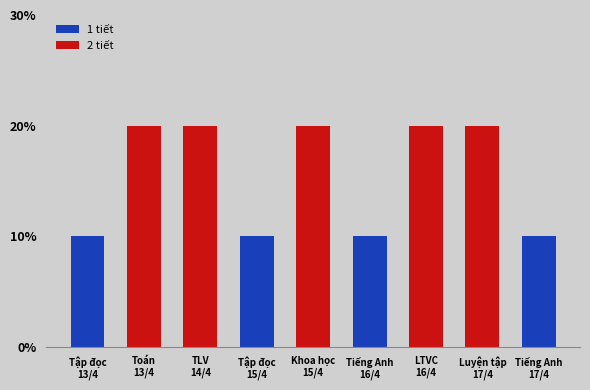

Are the bars horizontal?

No